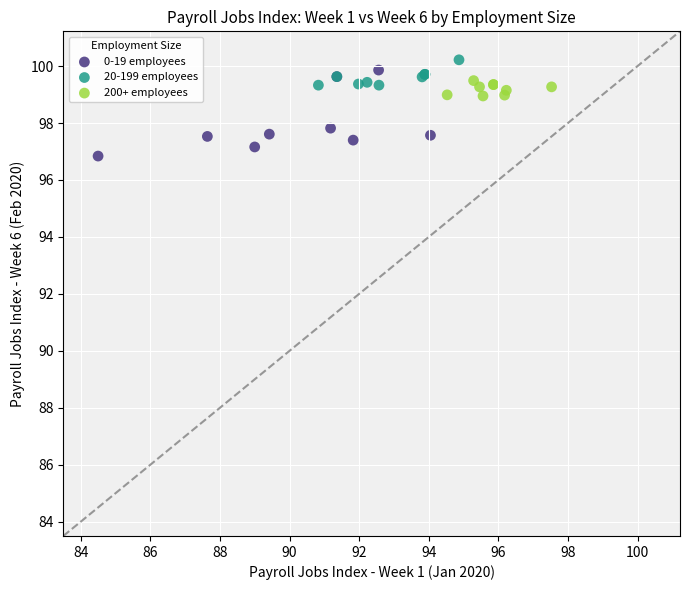

What are all the series names shown in the legend?

0-19 employees, 20-199 employees, 200+ employees